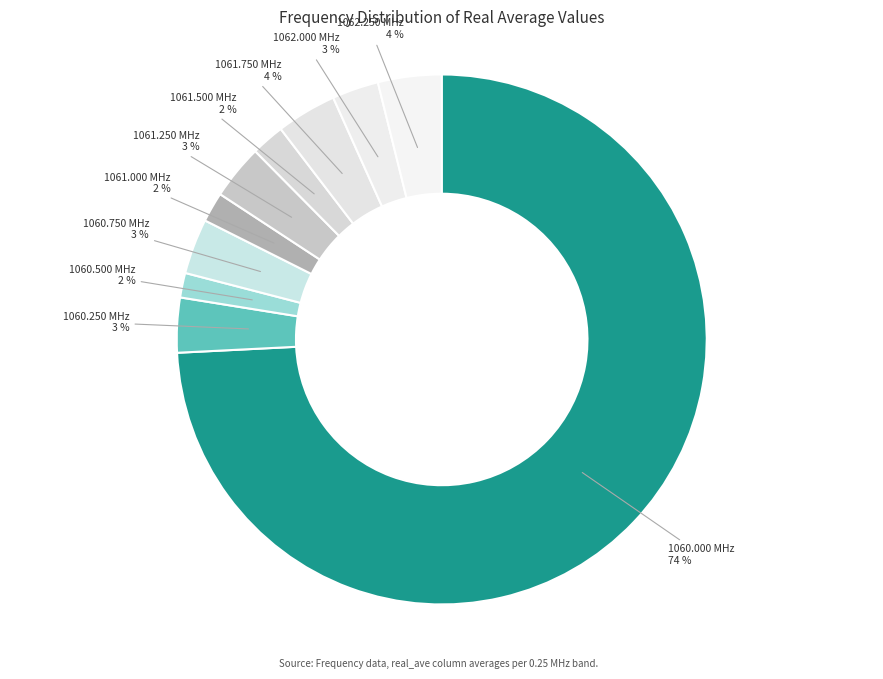

Combined, do 1060.500 MHz and 1060.750 MHz account for over 50%?

No